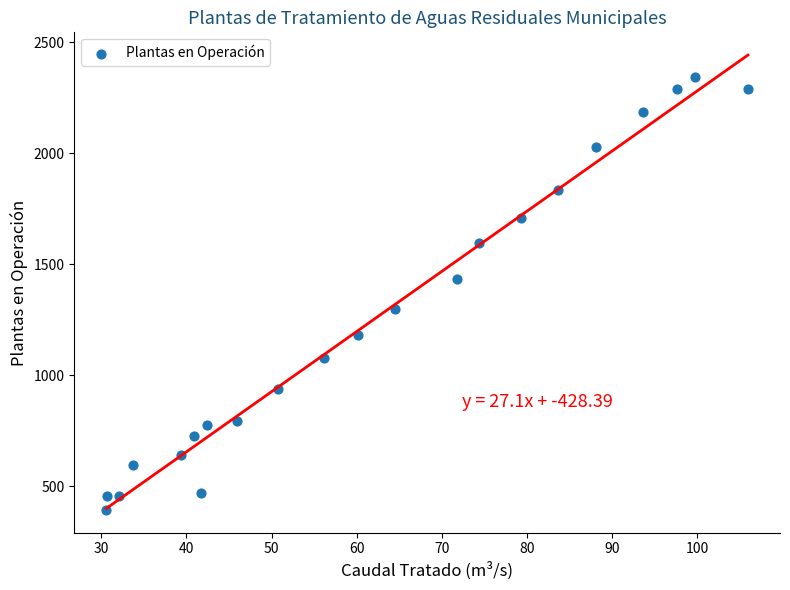

What is the range of Y values (max minus min)?

1948